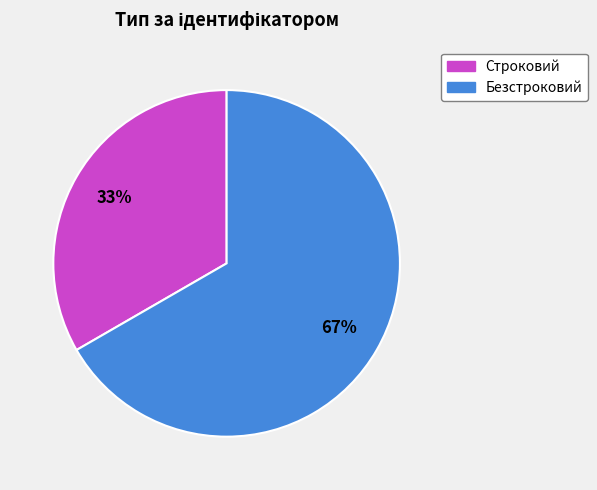

To the nearest percent, what portion does Безстроковий represent?

67%